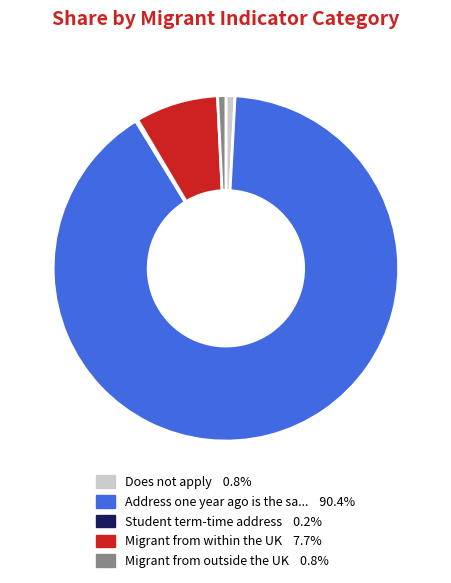

Does any single category account for the majority?

Yes